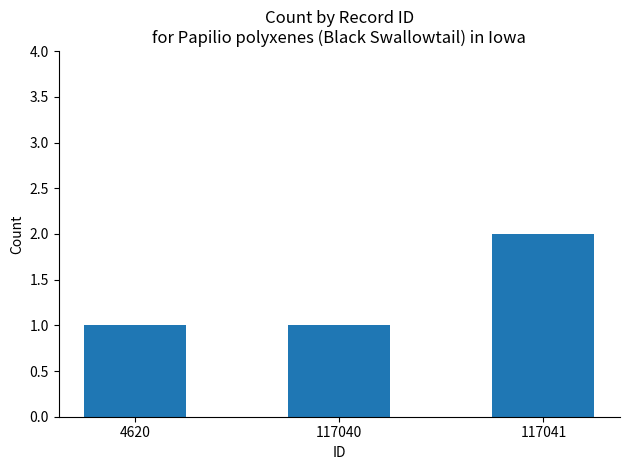

The chart shows a value of 2 at 117041. True or false?

True